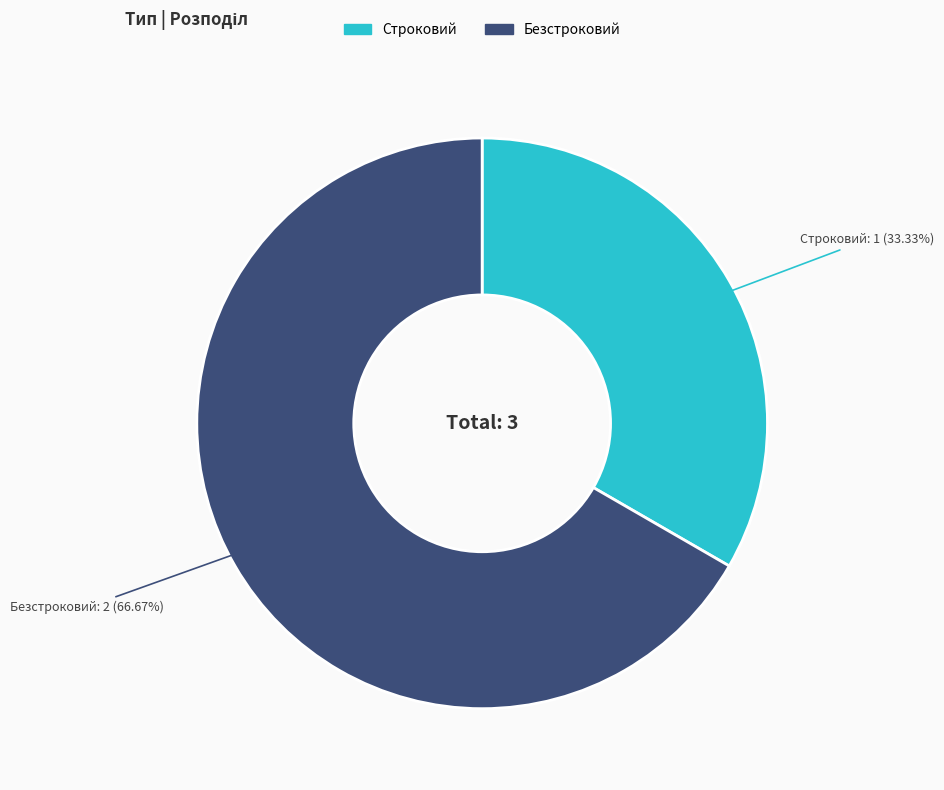

The Безстроковий slice represents 67% of the pie. True or false?

True